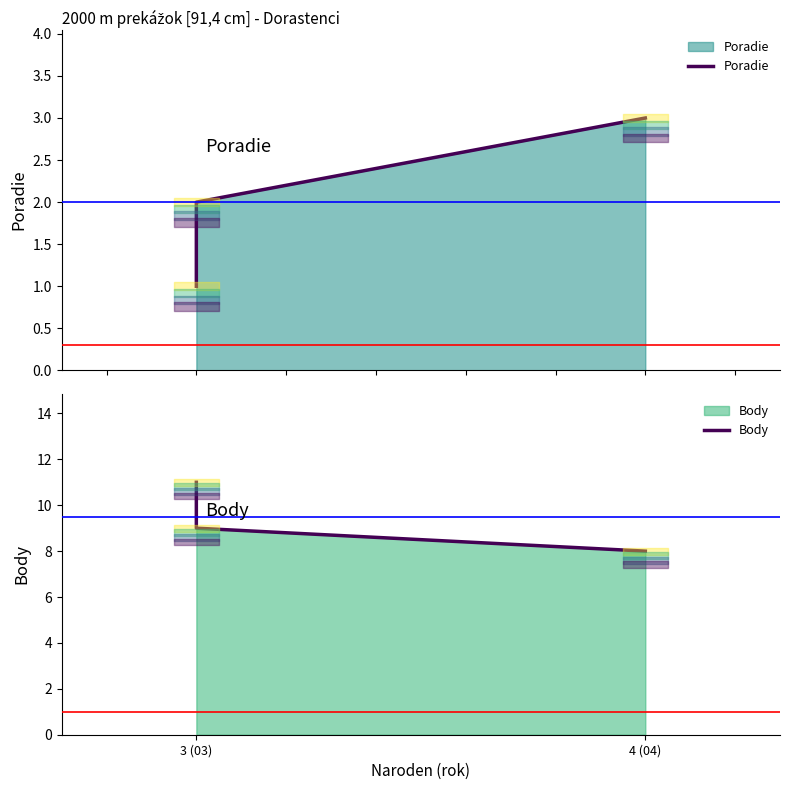

True or false: Body has a value of 4 at 3 (03).

False